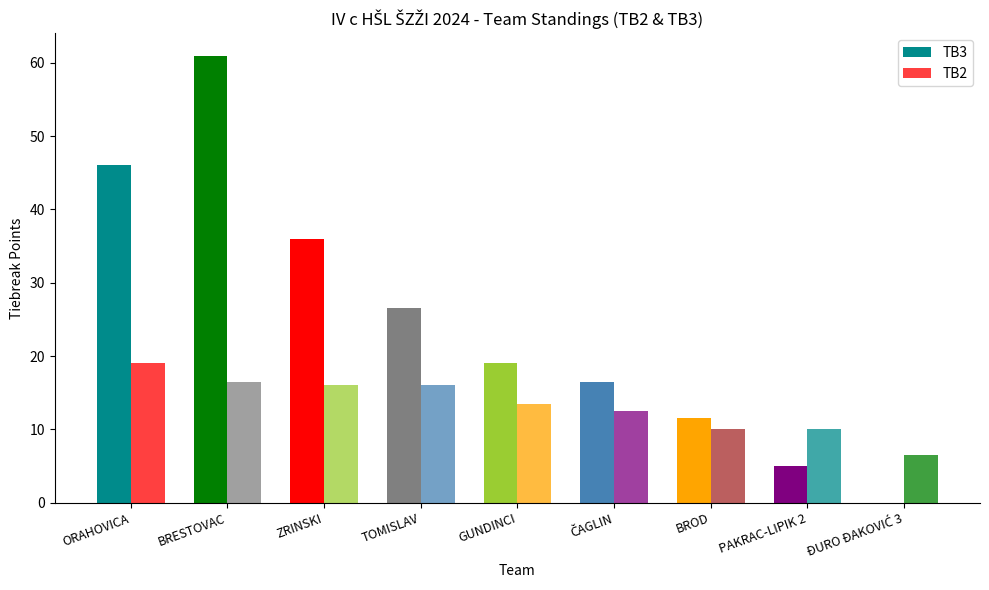

What is the maximum value for TB2?

19.0